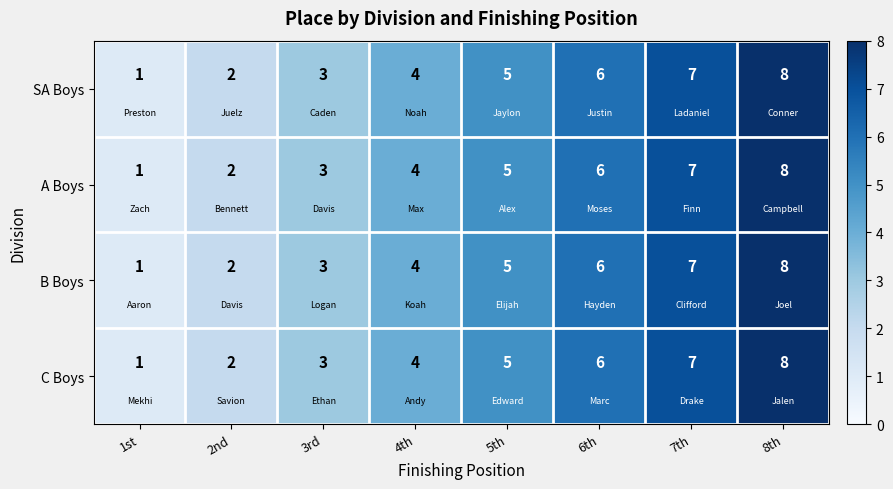

At which category is the sum across all series the highest?

8th